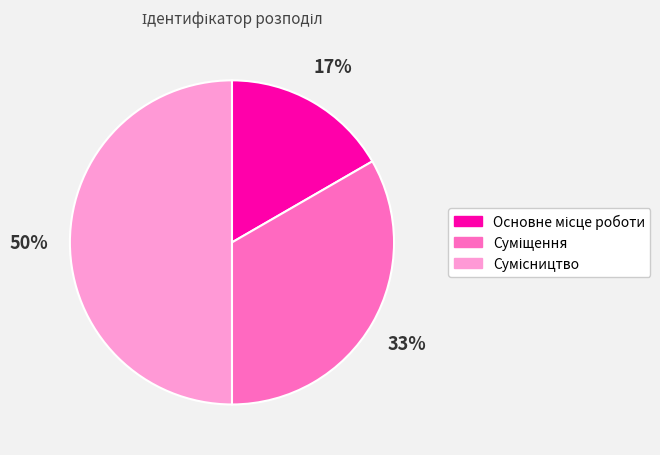

To the nearest percent, what is the average slice percentage?

33%